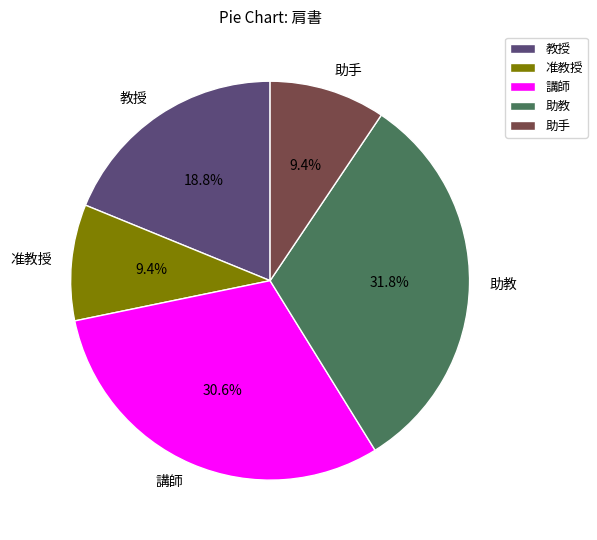

Which has a higher value, 助教 or 准教授?

助教